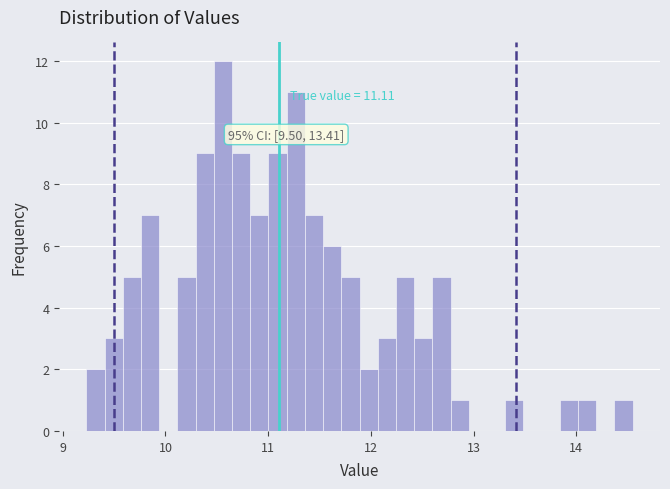

Around what value on the x-axis is the tallest bar? Give the approximate position of its centre, as read against the axis.

10.6